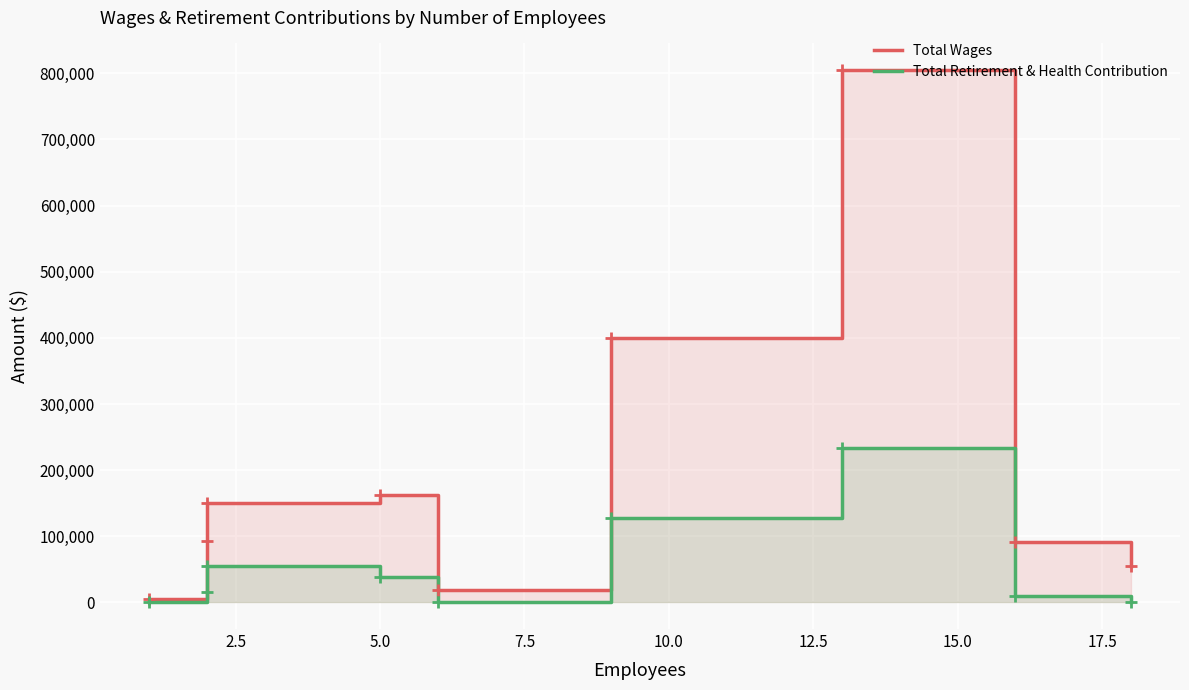

What is the greatest value displayed?

804957